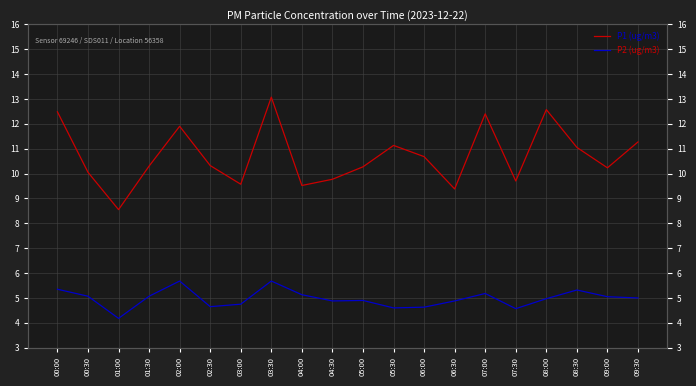

What is the sum of the P2 (ug/m3) values at 01:00 and 03:30?

9.9